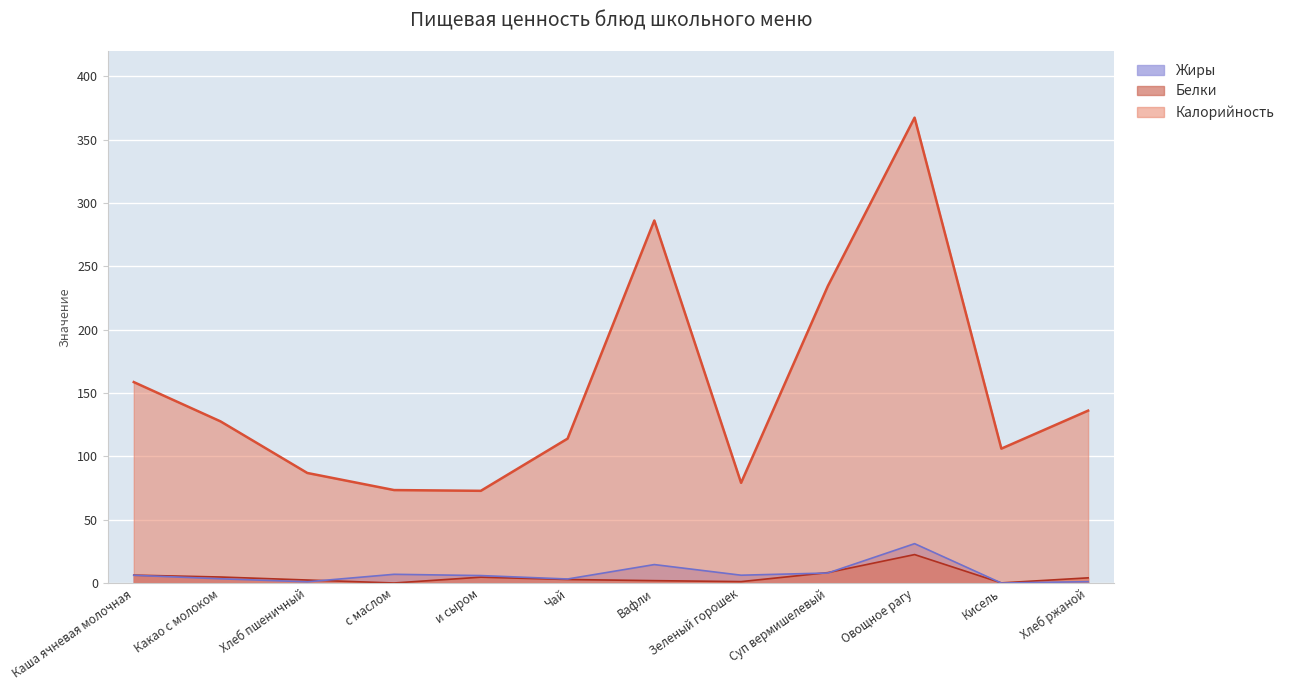

Is the value of Калорийность at Чай greater than the value of Белки at Какао с молоком?

Yes